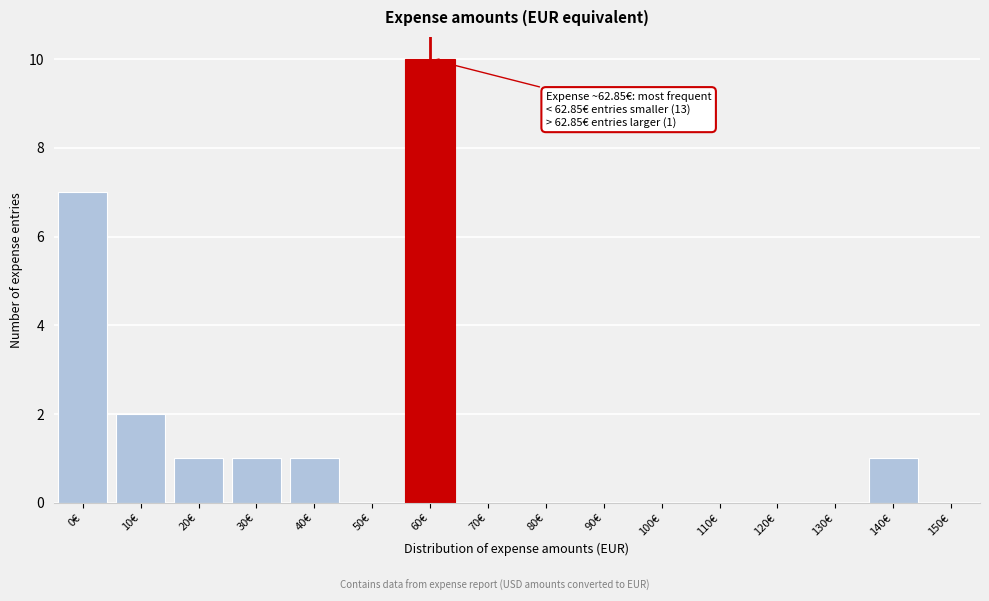

Reading left to right, what are all the values shown in this chart?

0€=7	10€=2	20€=1	30€=1	40€=1	50€=0	60€=10	70€=0	80€=0	90€=0	100€=0	110€=0	120€=0	130€=0	140€=1	150€=0